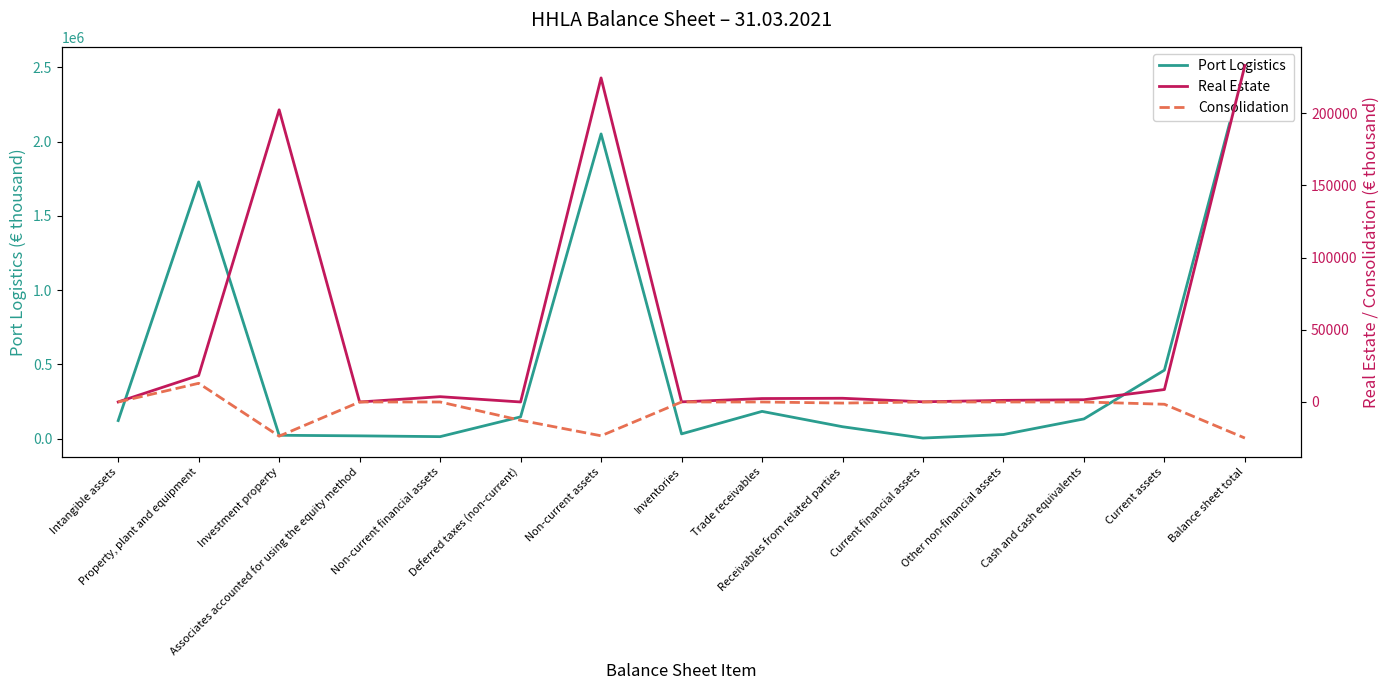

At which label is Port Logistics closest to 1258459?

Property, plant and equipment